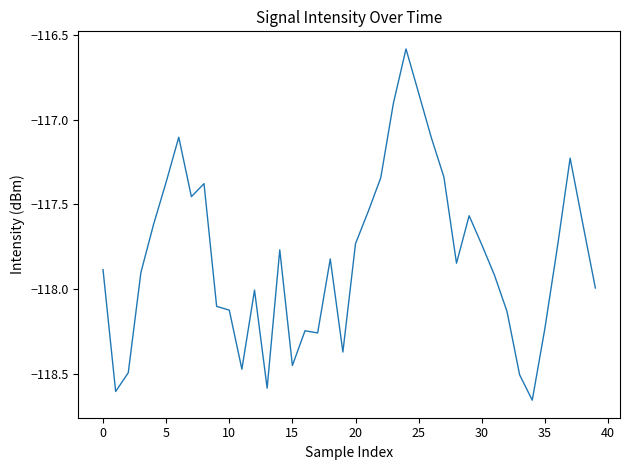

What is the difference between the maximum and minimum values?

2.1